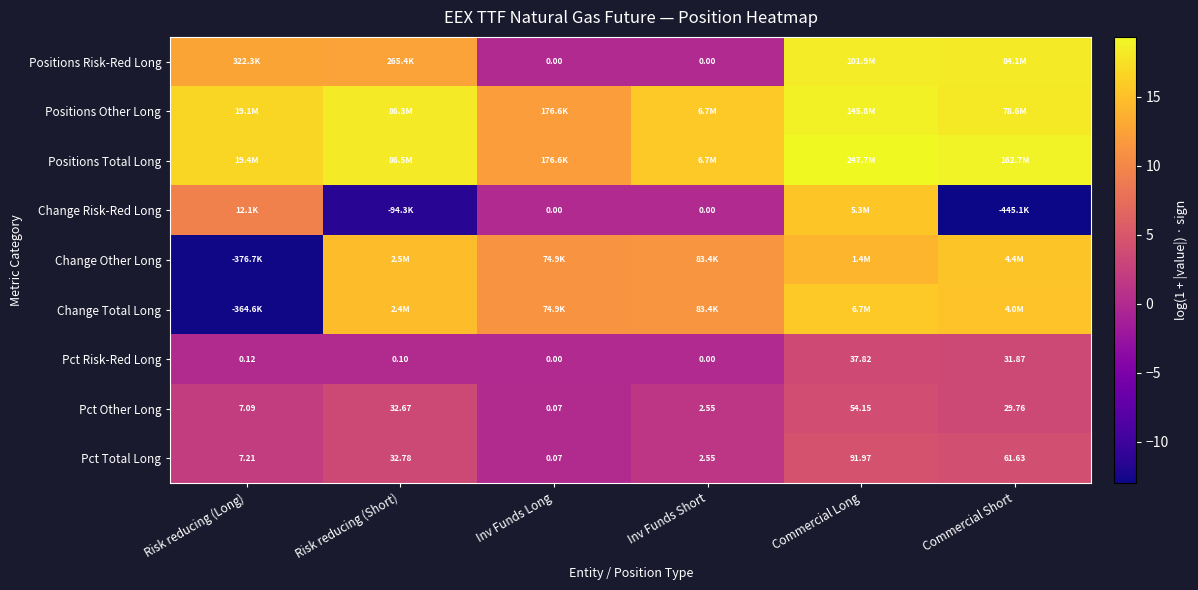

Which has a higher value, Risk reducing (Short) or Inv Funds Short?

Risk reducing (Short)